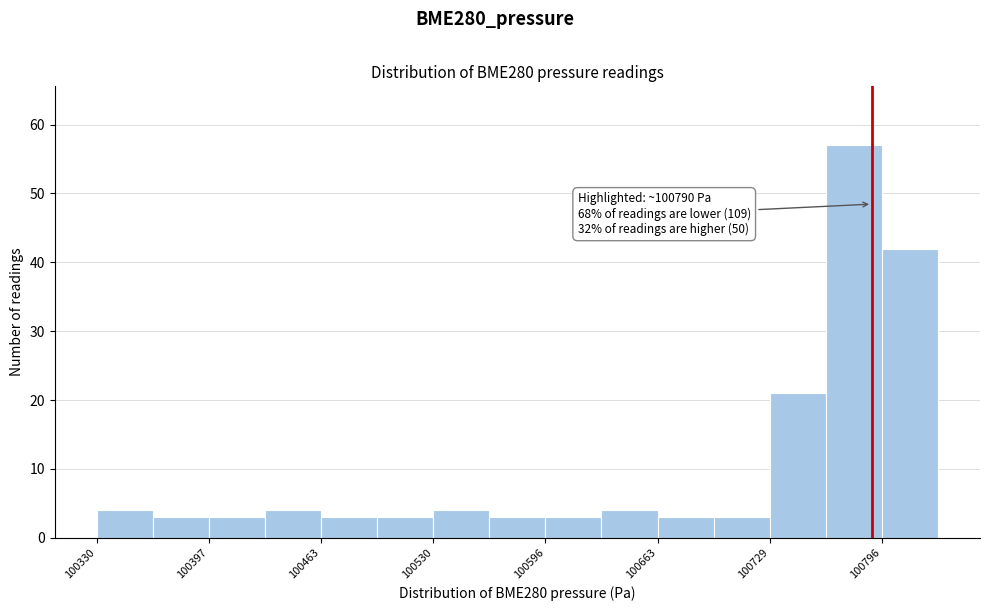

Around what value on the x-axis is the tallest bar? Give the approximate position of its centre, as read against the axis.

100780